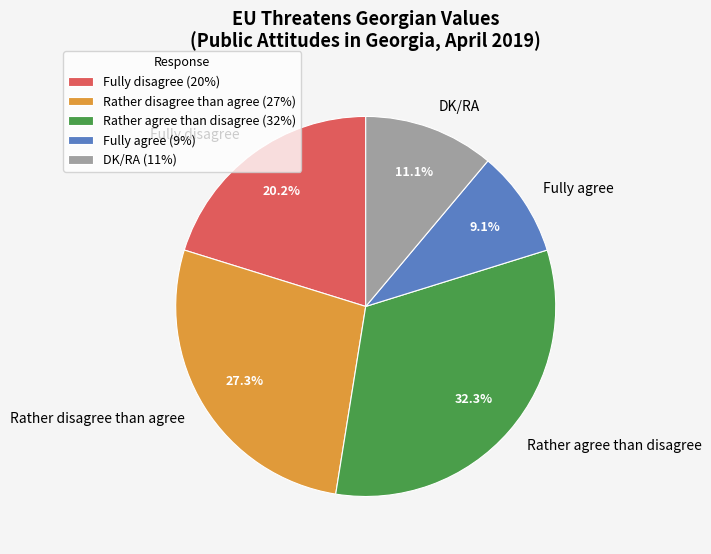

Count the number of slices in the pie.

5